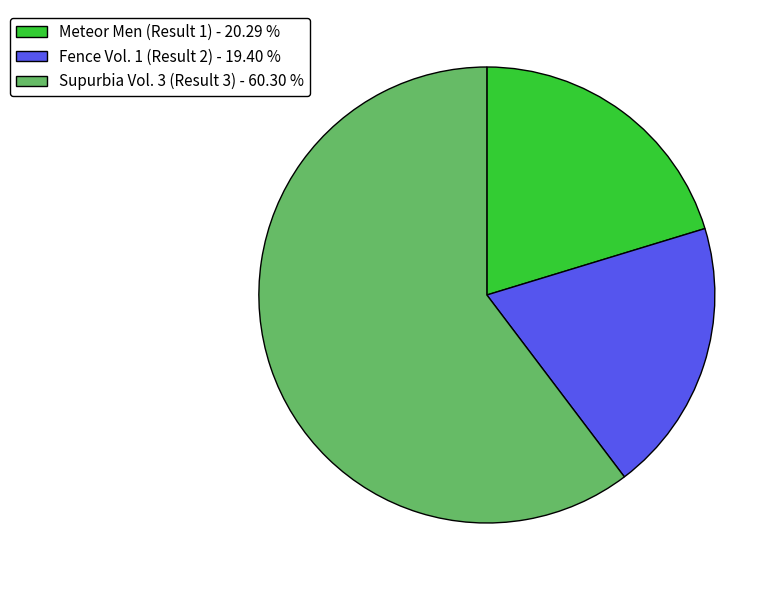

Count the number of slices in the pie.

3